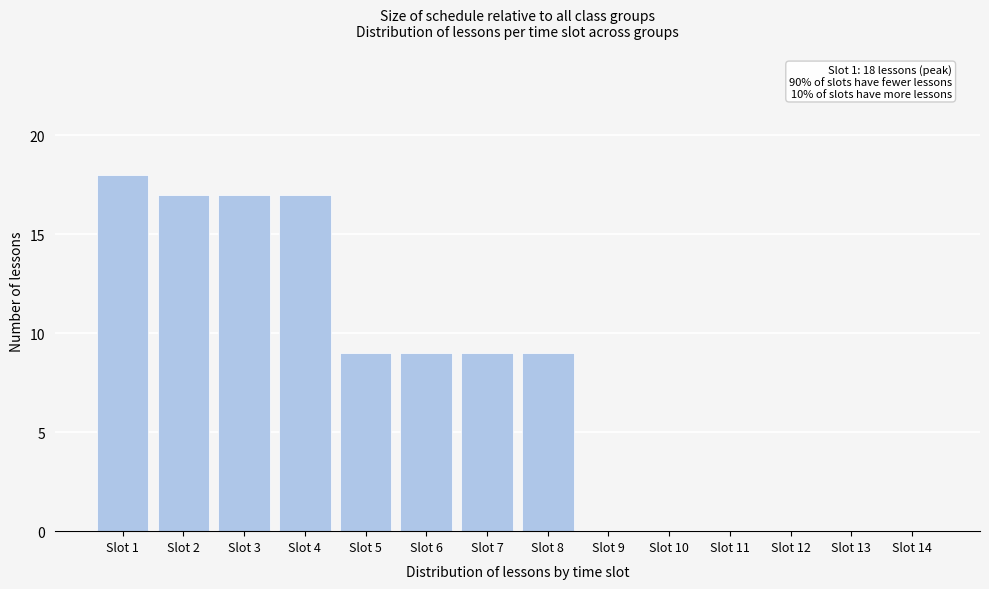

Reading right to left, list all the values displayed in this chart.

Slot 14=0	Slot 13=0	Slot 12=0	Slot 11=0	Slot 10=0	Slot 9=0	Slot 8=9	Slot 7=9	Slot 6=9	Slot 5=9	Slot 4=17	Slot 3=17	Slot 2=17	Slot 1=18